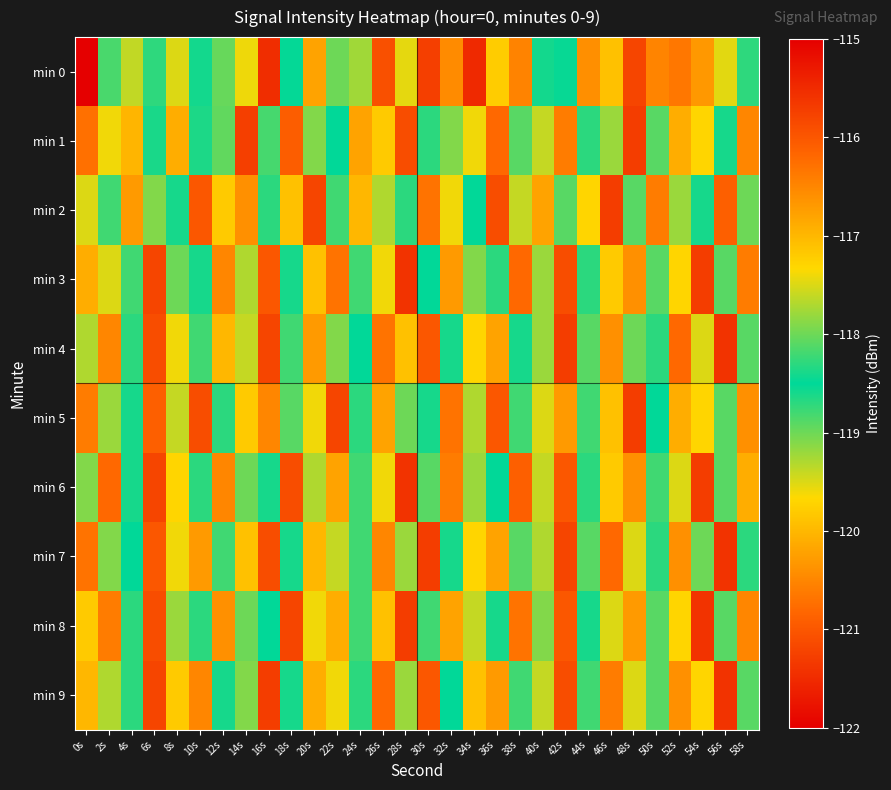

What is the greatest value displayed?

-115.7